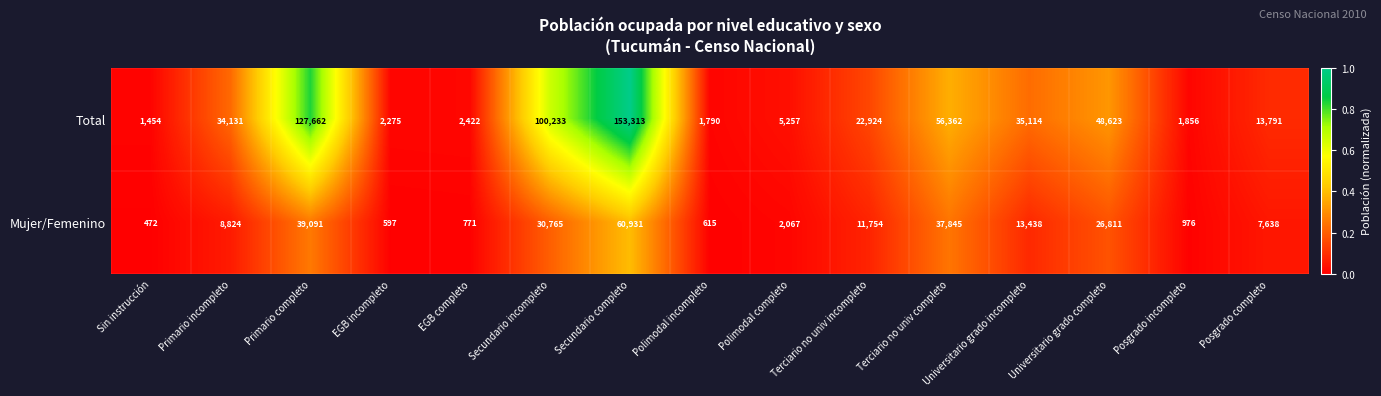

What is the difference between the maximum and minimum values in the Mujer/Femenino series?

60459